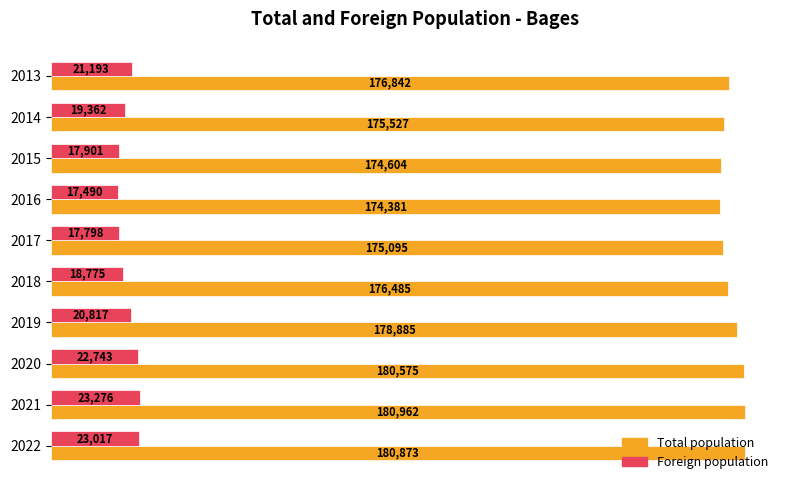

List the series in order of their overall mean, highest first.

Total population, Foreign population